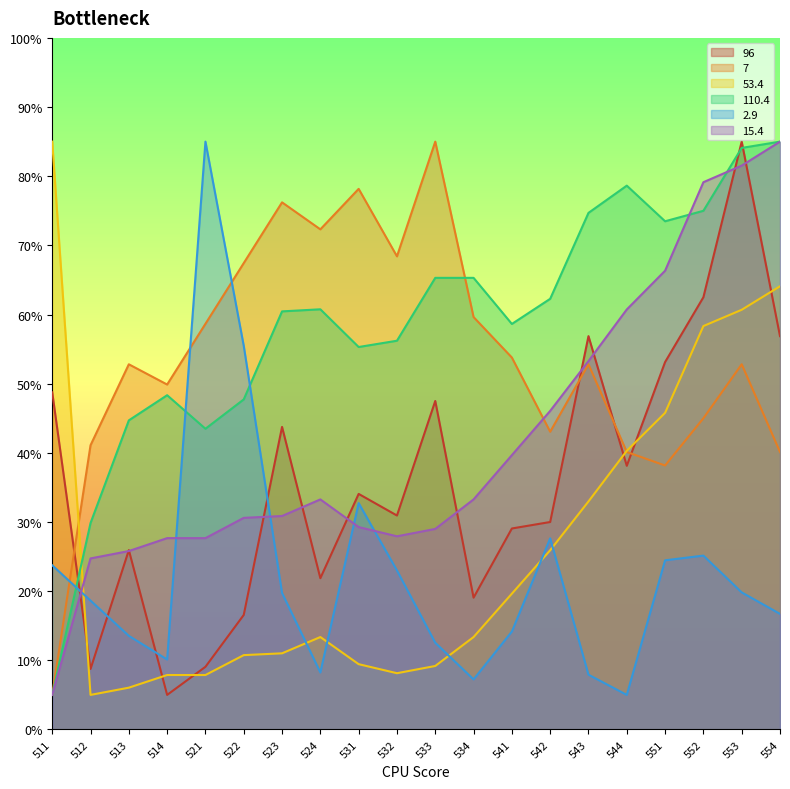

Reading right to left, transcribe all the data shown in this chart.

96: 56.9	85.0	62.5	53.1	38.1	56.9	30.0	29.1	19.1	47.5	30.9	34.1	21.9	43.7	16.6	9.1	5.0	25.9	8.7	48.7
7: 40.1	52.8	45.0	38.2	40.1	52.8	43.0	53.8	59.6	85.0	68.4	78.2	72.3	76.2	67.4	58.7	49.9	52.8	41.1	5.0
53.4: 64.1	60.7	58.3	45.8	40.3	33.0	25.9	19.6	13.4	9.2	8.1	9.4	13.4	11.0	10.8	7.9	7.9	6.0	5.0	85.0
110.4: 85.0	84.1	75.0	73.5	78.6	74.7	62.3	58.6	65.3	65.3	56.2	55.3	60.8	60.5	47.7	43.5	48.3	44.7	29.8	5.0
2.9: 16.7	19.8	25.1	24.5	5.0	7.9	27.6	14.2	7.2	12.5	23.0	32.7	8.2	19.7	55.5	85.0	10.1	13.5	18.6	23.7
15.4: 85.0	81.5	79.1	66.3	60.7	53.3	46.1	39.7	33.3	29.0	27.9	29.3	33.3	30.9	30.6	27.7	27.7	25.8	24.7	5.0